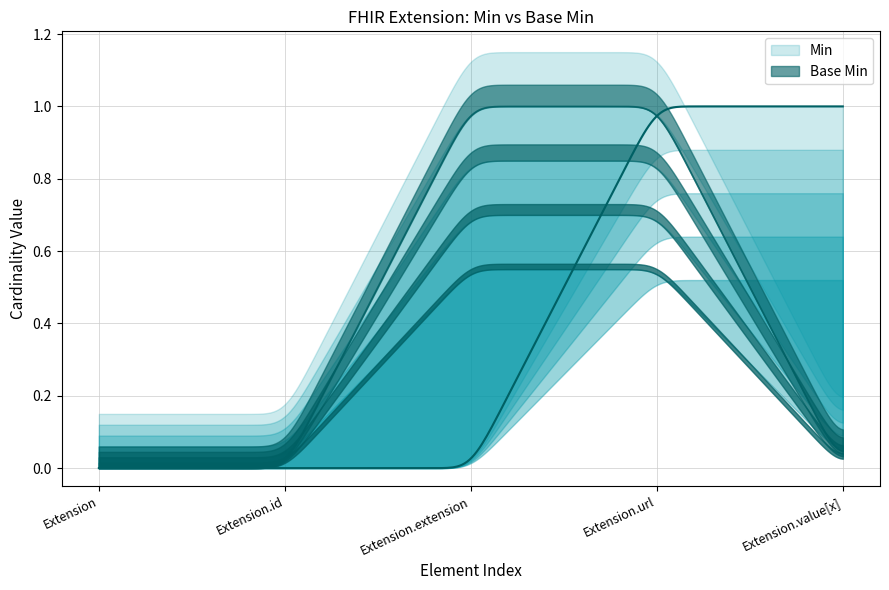

The Min series shows 0 at Extension.id. True or false?

False